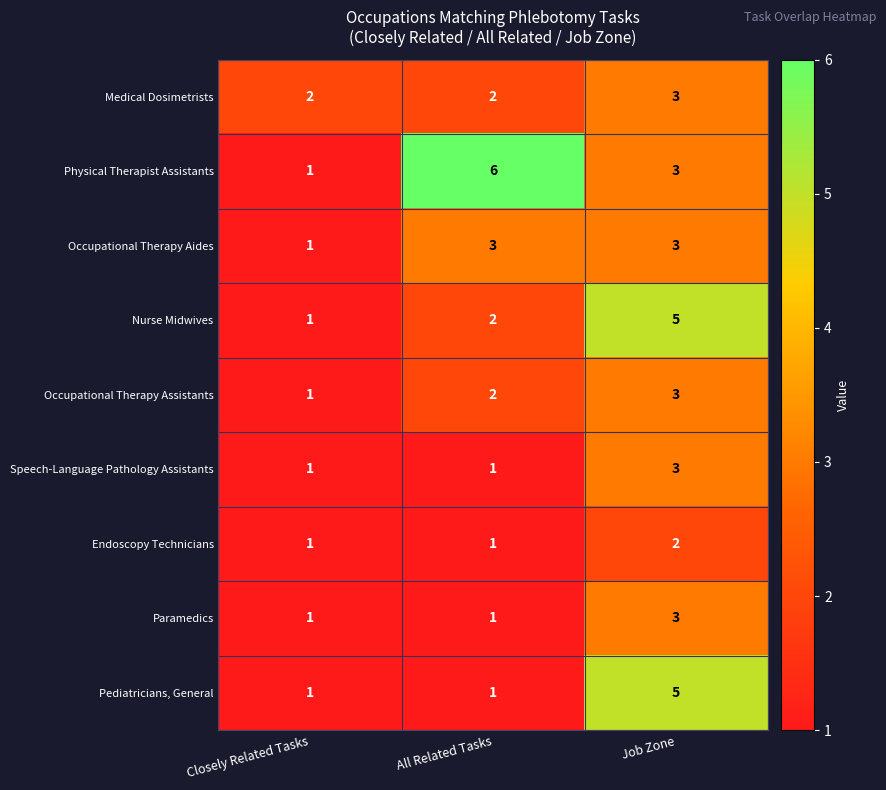

Reading left to right, list all the values displayed in this chart.

Medical Dosimetrists: Closely Related Tasks=2	All Related Tasks=2	Job Zone=3
Physical Therapist Assistants: Closely Related Tasks=1	All Related Tasks=6	Job Zone=3
Occupational Therapy Aides: Closely Related Tasks=1	All Related Tasks=3	Job Zone=3
Nurse Midwives: Closely Related Tasks=1	All Related Tasks=2	Job Zone=5
Occupational Therapy Assistants: Closely Related Tasks=1	All Related Tasks=2	Job Zone=3
Speech-Language Pathology Assistants: Closely Related Tasks=1	All Related Tasks=1	Job Zone=3
Endoscopy Technicians: Closely Related Tasks=1	All Related Tasks=1	Job Zone=2
Paramedics: Closely Related Tasks=1	All Related Tasks=1	Job Zone=3
Pediatricians, General: Closely Related Tasks=1	All Related Tasks=1	Job Zone=5